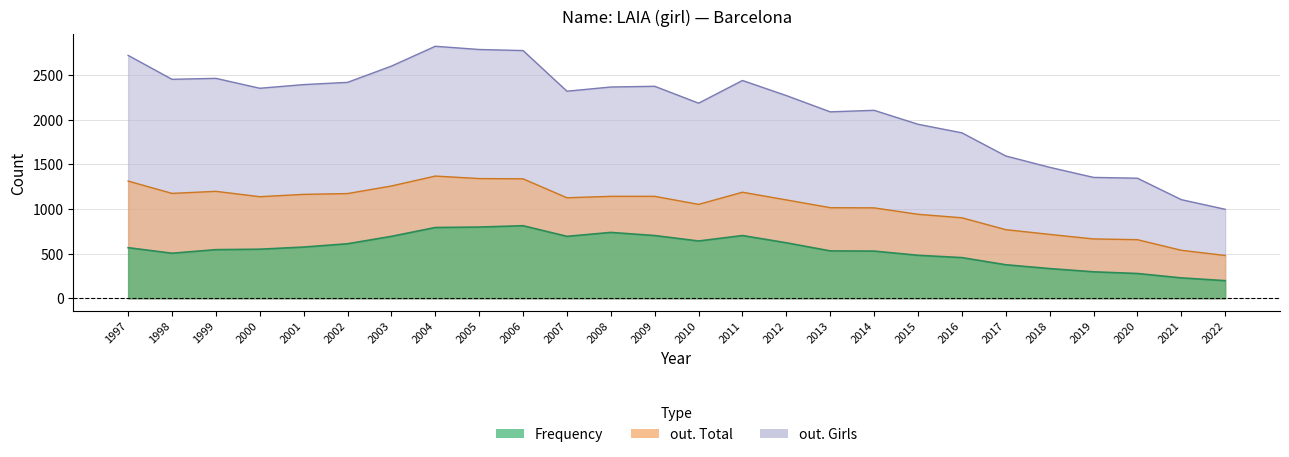

What is the maximum value shown in the chart?

2821